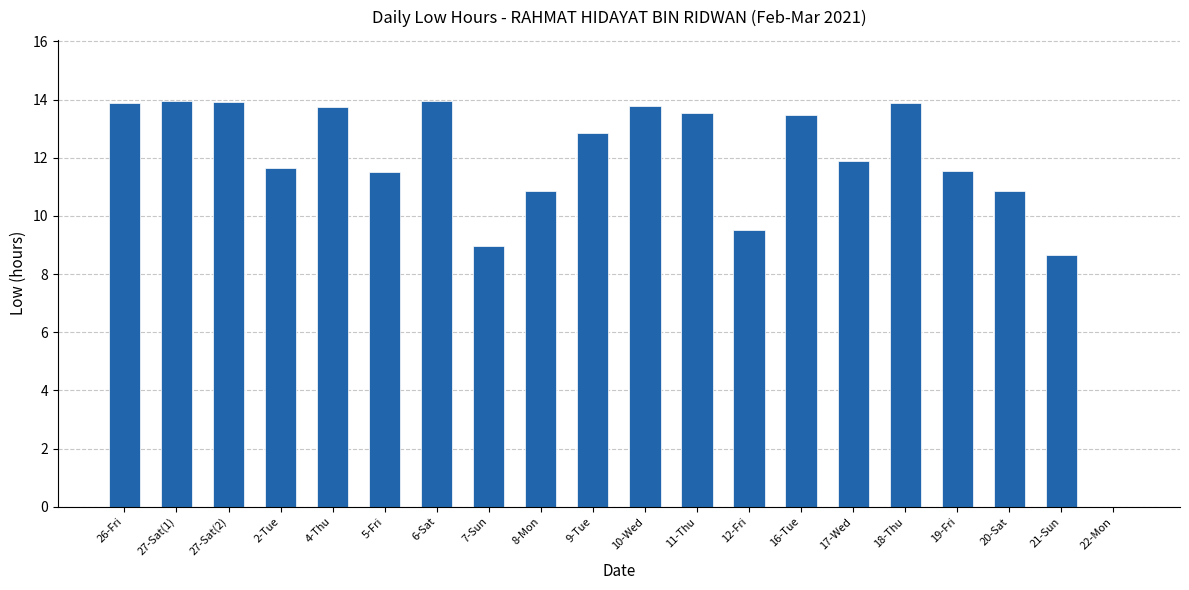

At which label is the value closest to 6?

21-Sun